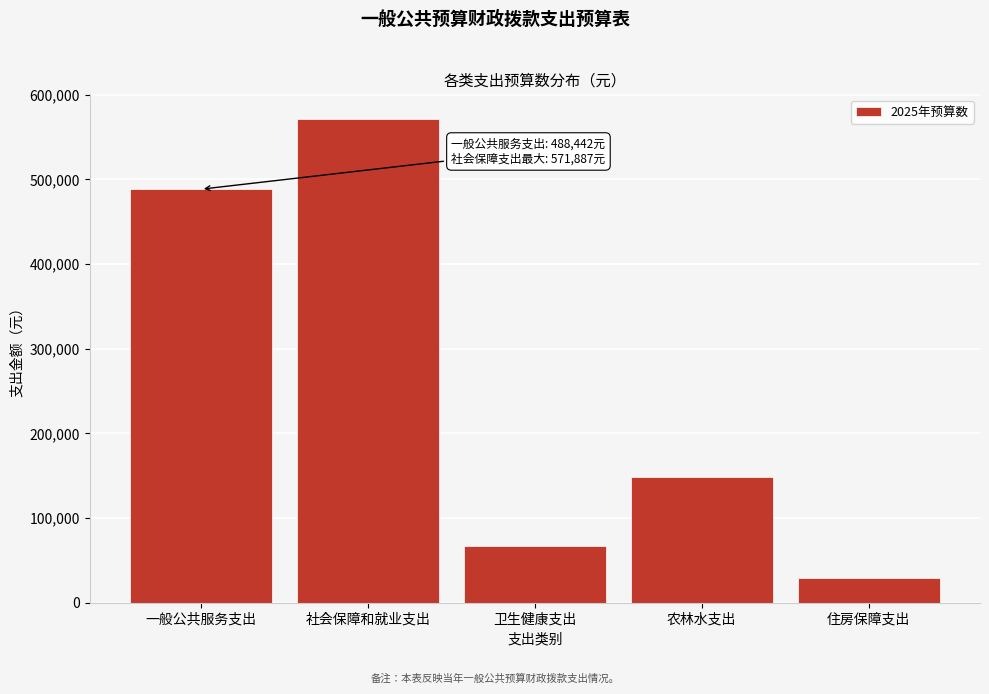

Reading left to right, transcribe all the data shown in this chart.

488442.0	571886.9	67129.6	148763.2	28700.6